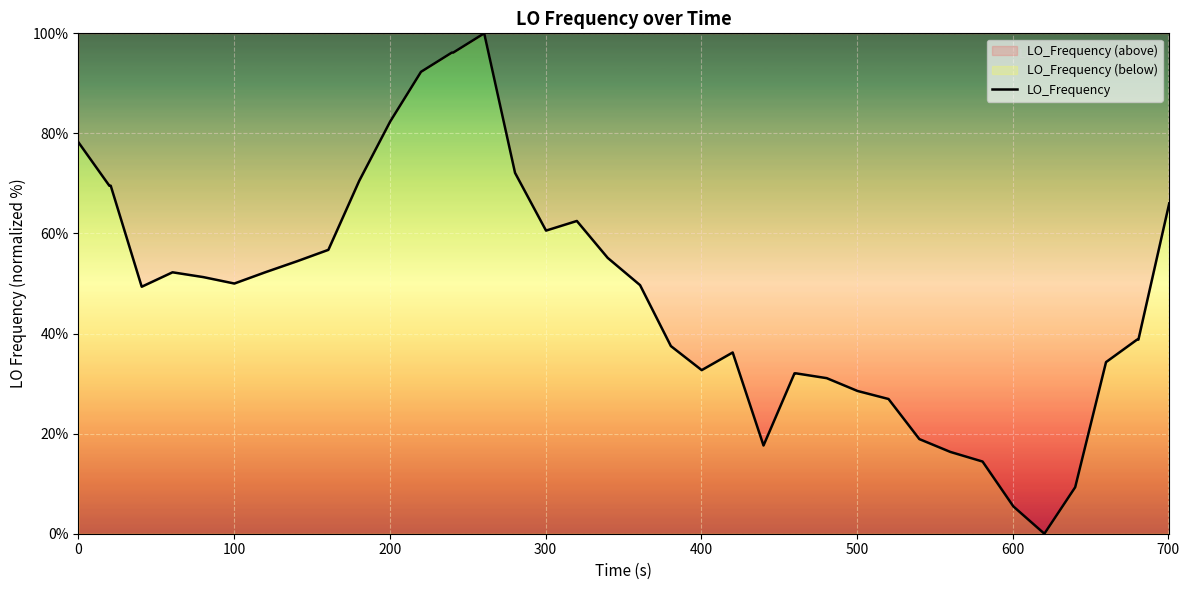

What is the difference between the maximum and minimum values?

100.0